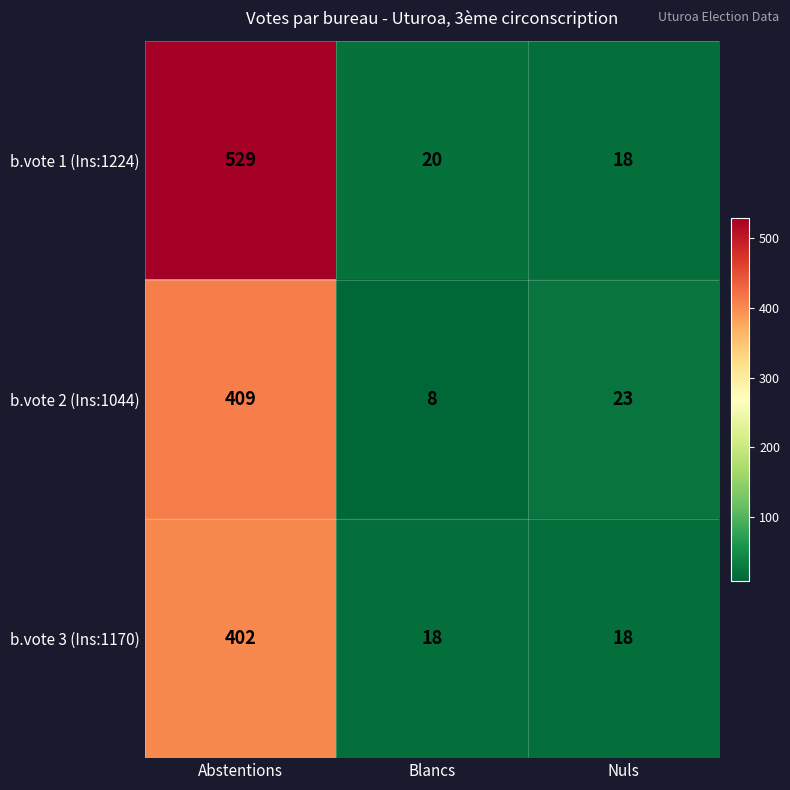

Which series has the widest spread of values?

b.vote 1 (Ins:1224)